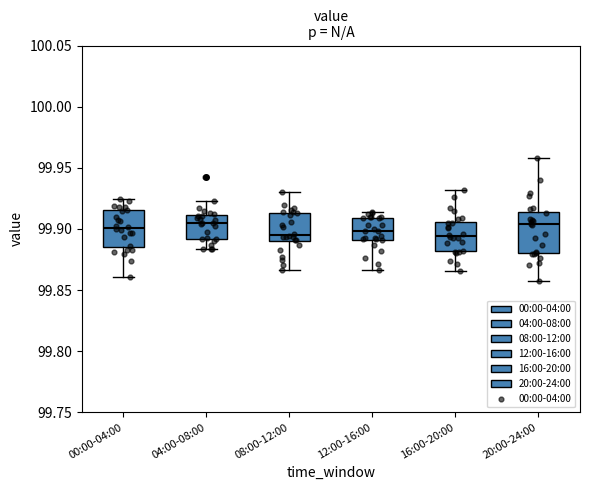

Where does the upper whisker of the box for 16:00-20:00 end on the y-axis? The values are not printed on the chart, so give them approximately, as read against the axis.

99.930